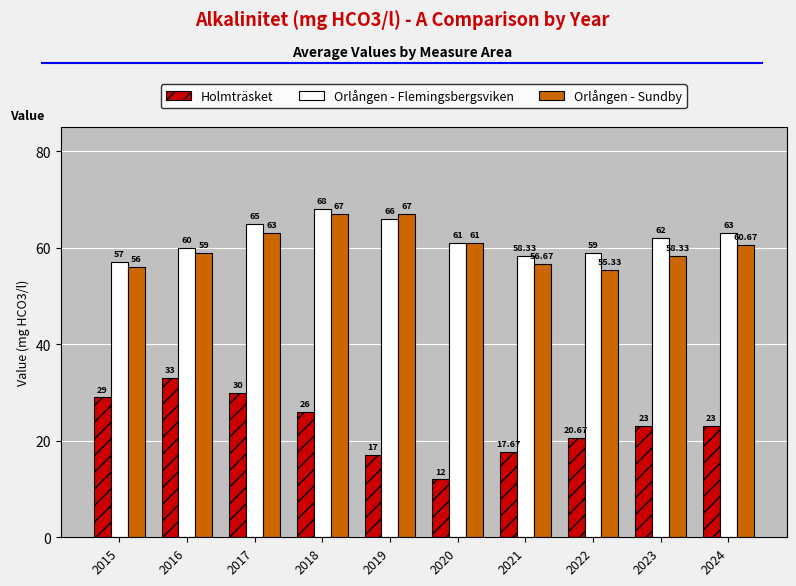

At which category does the chart reach its peak across all series?

2018